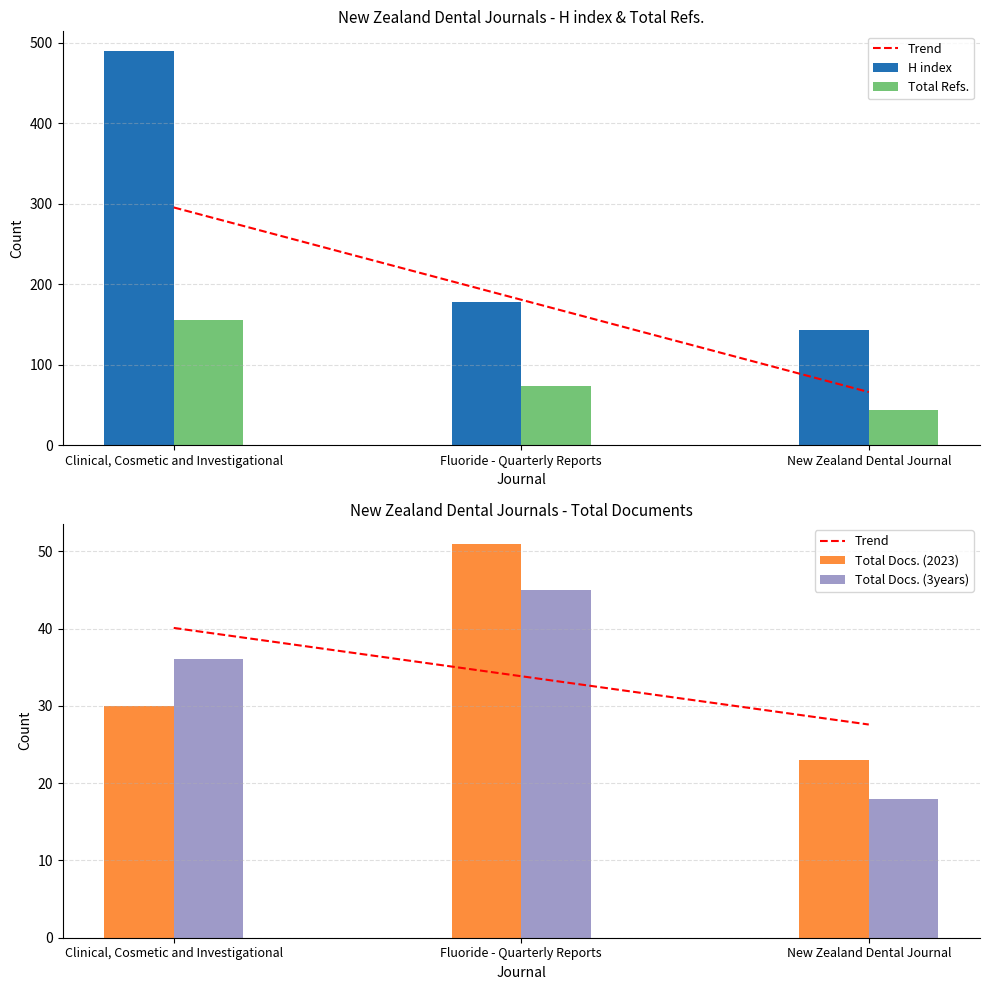

At how many categories does at least one series exceed 395?

1